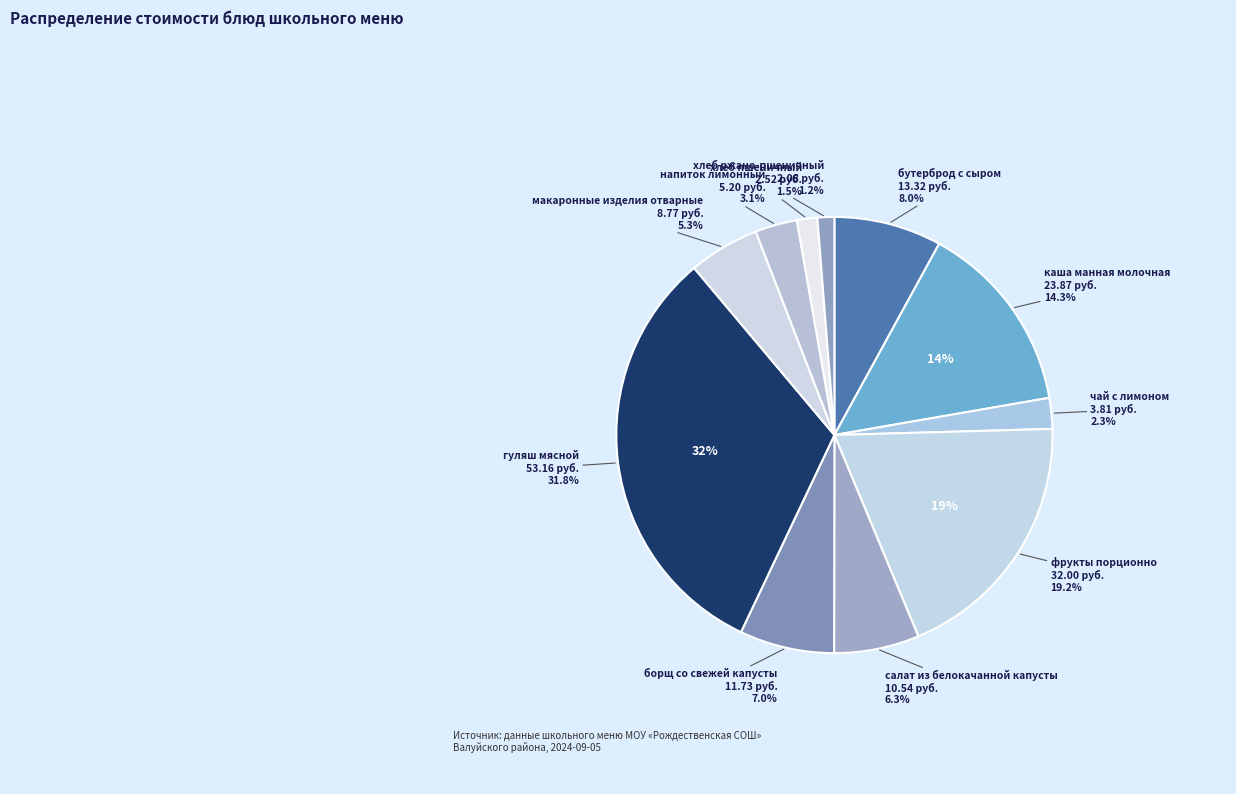

Is there any slice that represents more than half of the pie?

No